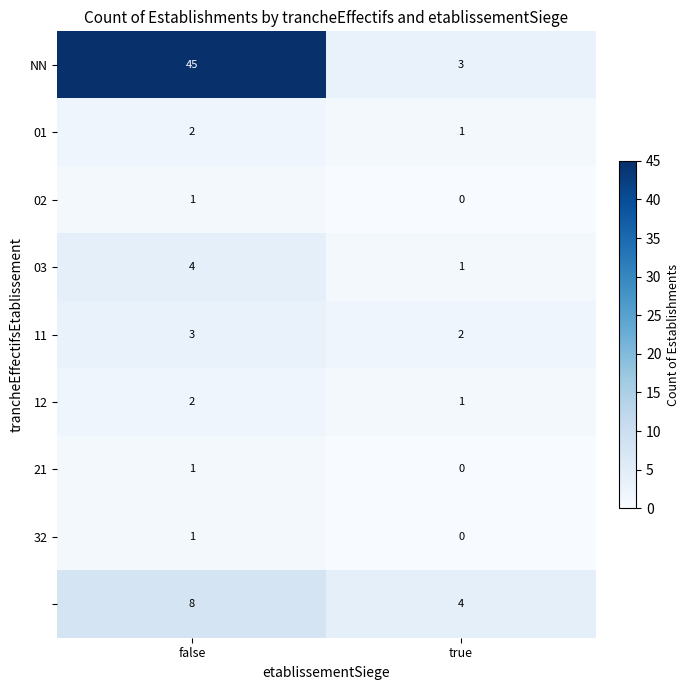

How many series are shown in this chart?

9